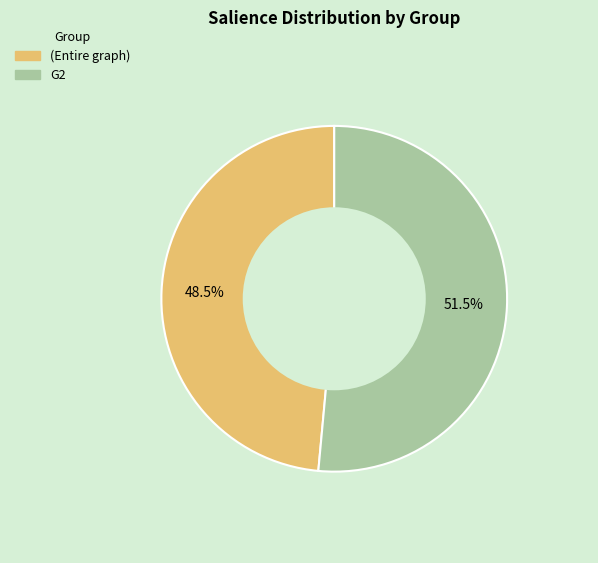

Combined, what portion of the pie is (Entire graph) and G2?

100.0%